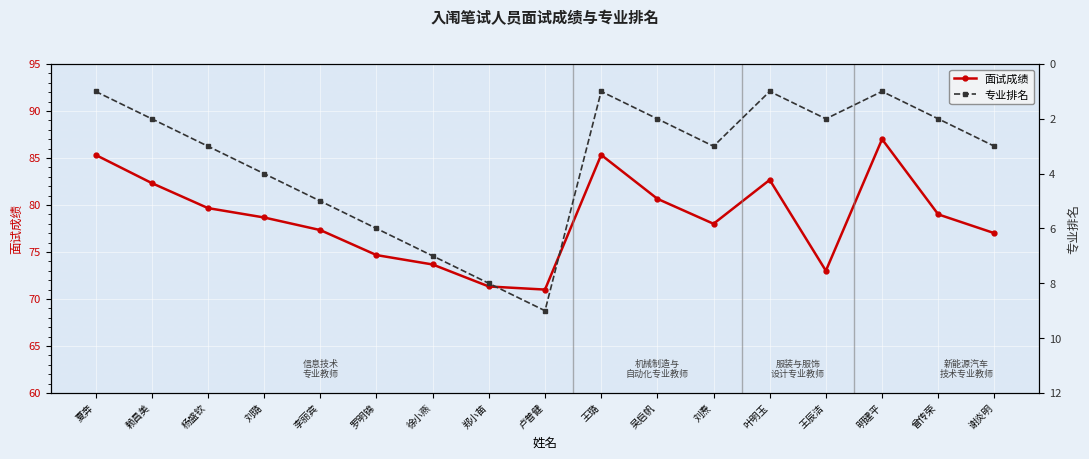

What is the label of the 9th point from the left?

卢普健